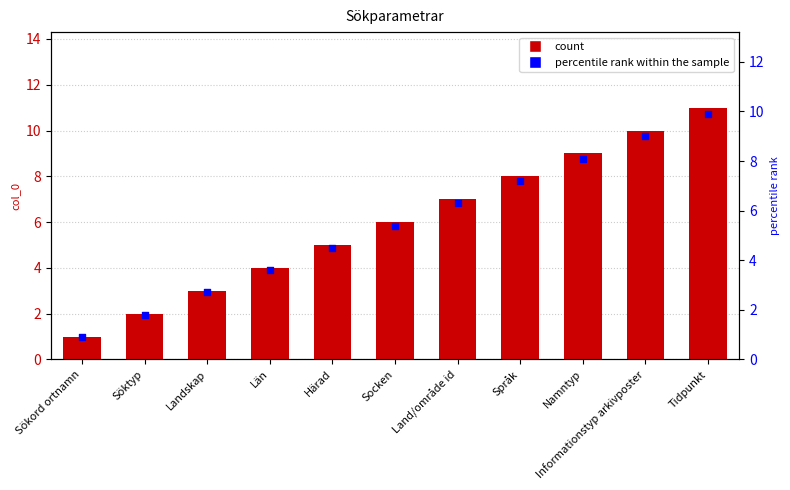

What is the total value across all series at Län?

7.6